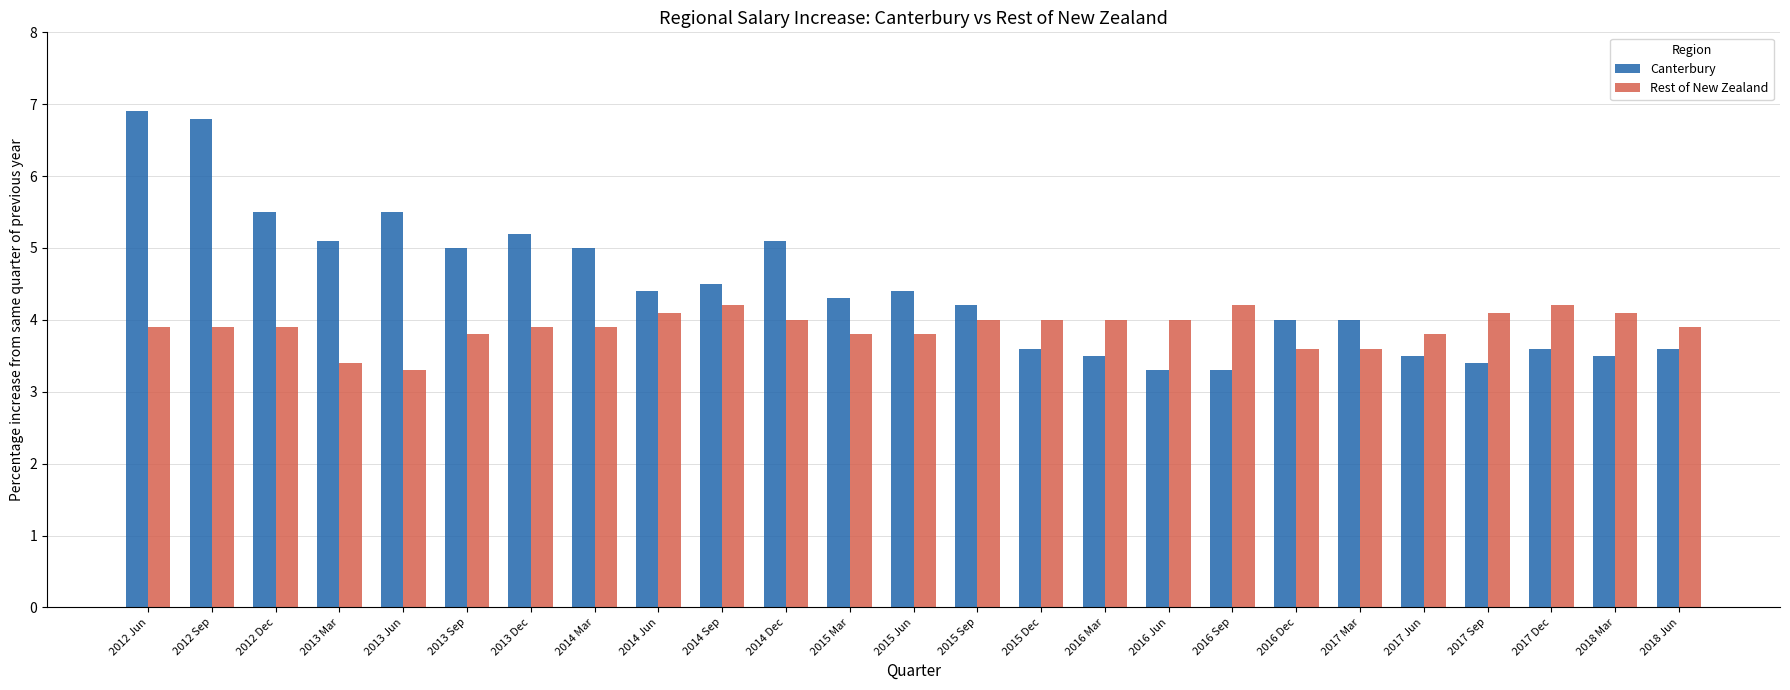

Reading right to left, list all the values displayed in this chart.

Canterbury: 3.6	3.5	3.6	3.4	3.5	4.0	4.0	3.3	3.3	3.5	3.6	4.2	4.4	4.3	5.1	4.5	4.4	5.0	5.2	5.0	5.5	5.1	5.5	6.8	6.9
Rest of New Zealand: 3.9	4.1	4.2	4.1	3.8	3.6	3.6	4.2	4.0	4.0	4.0	4.0	3.8	3.8	4.0	4.2	4.1	3.9	3.9	3.8	3.3	3.4	3.9	3.9	3.9